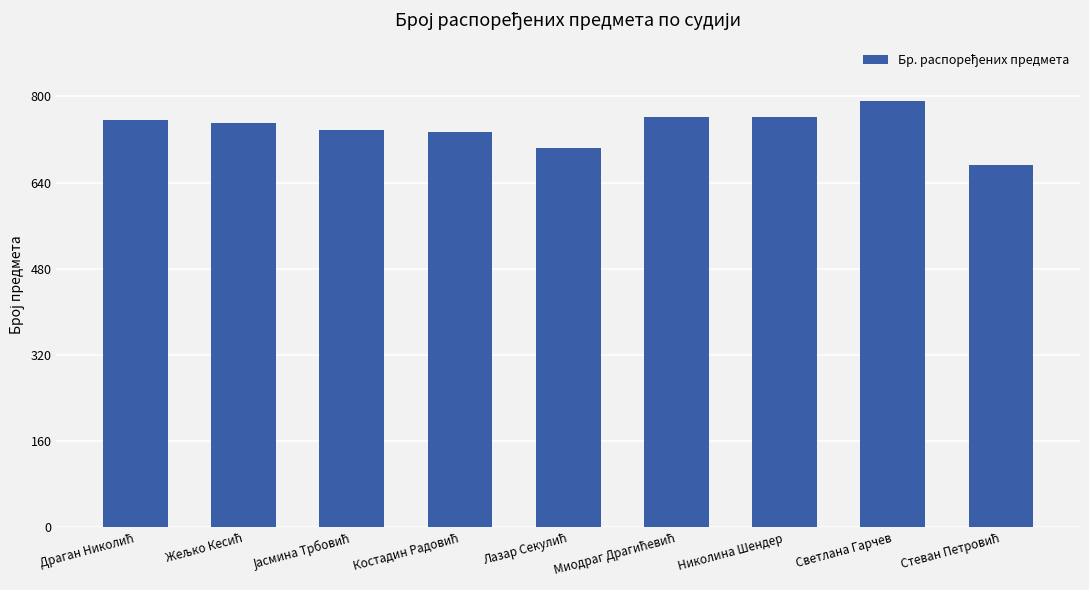

Which label corresponds to the largest value in the chart?

Светлана Гарчев